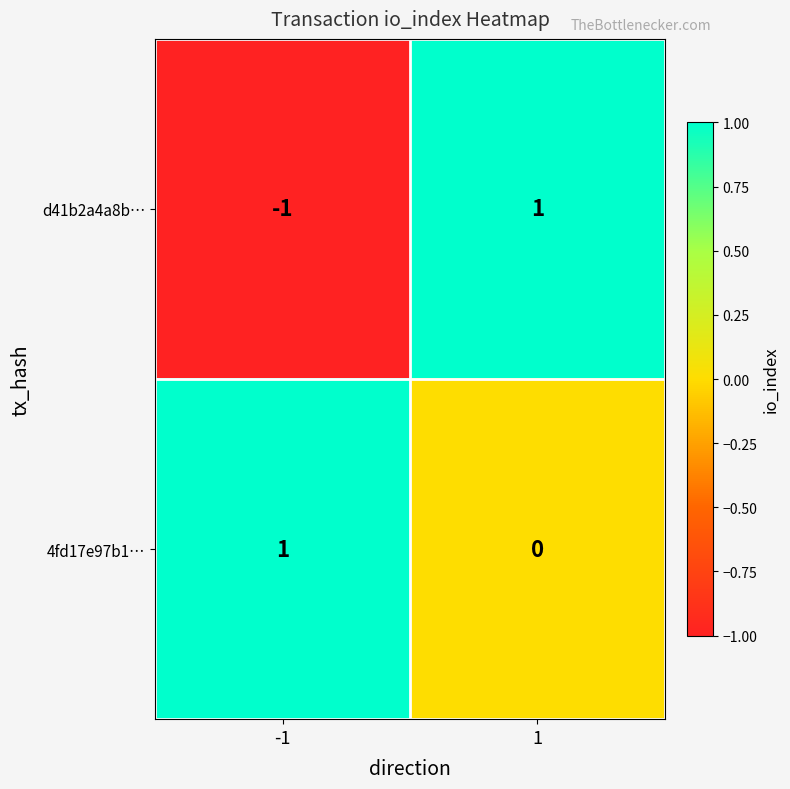

Reading left to right, extract all data points from this chart.

d41b2a4a8b…: -1	1
4fd17e97b1…: 1	0